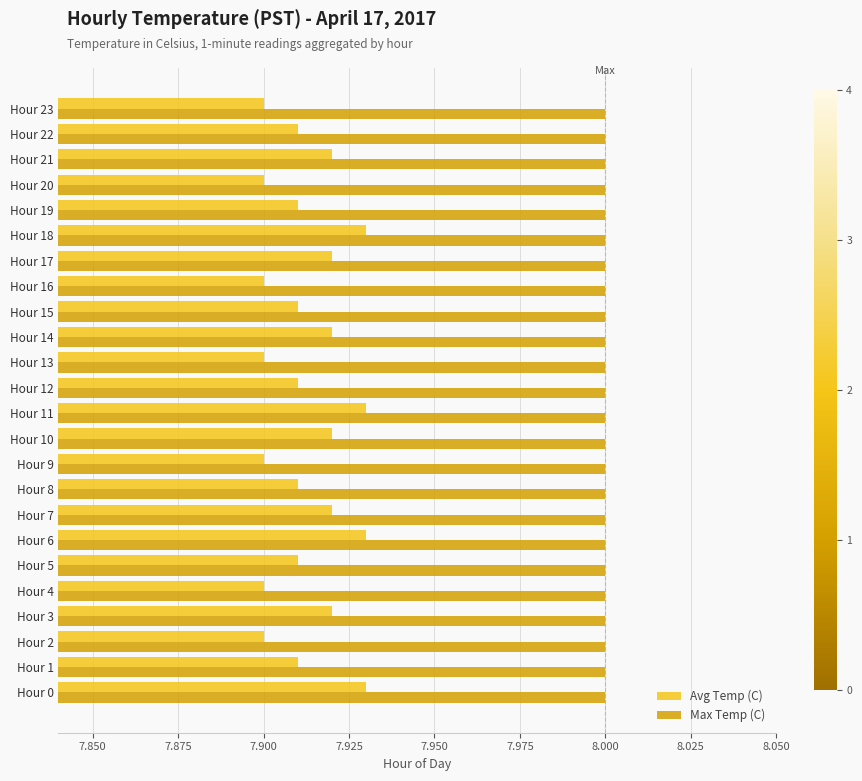

Is it true that Max Temp (C) equals 8.0 at Hour 13?

True